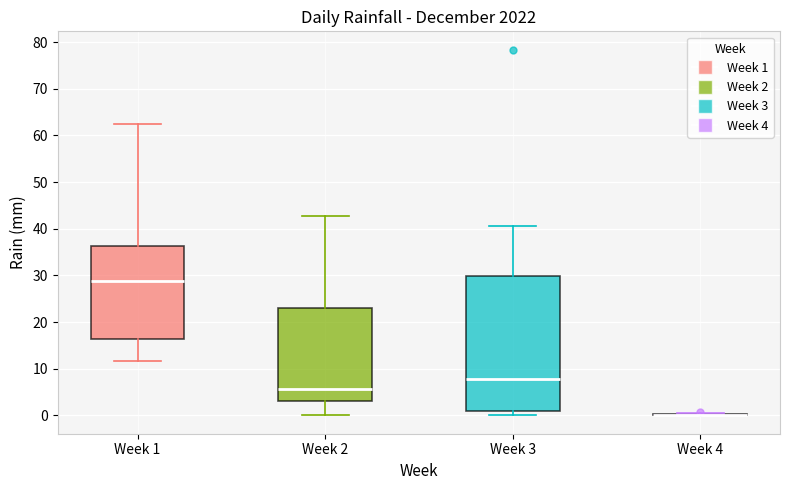

Comparing the boxes themselves (not the whiskers), which one is the tallest?

Week 3